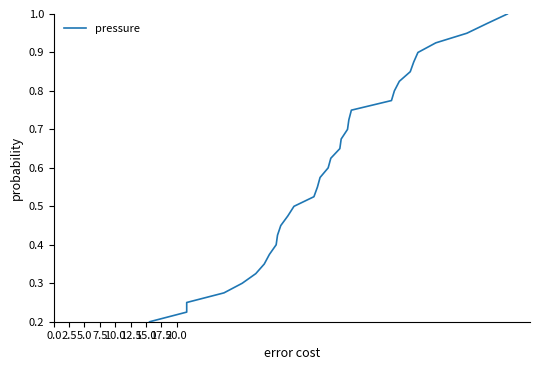

What is the maximum value shown in the chart?

1.0